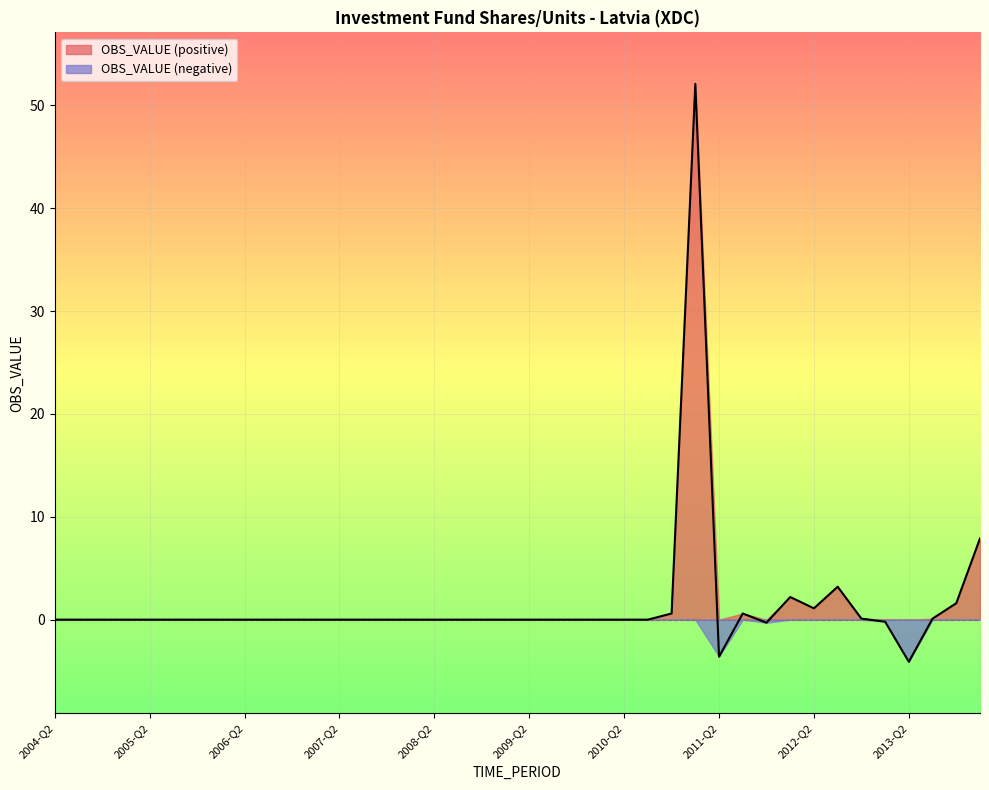

List the labels in order of value, smallest first.

2013-Q2, 2011-Q2, 2011-Q4, 2013-Q1, 2004-Q2, 2004-Q3, 2004-Q4, 2005-Q1, 2005-Q2, 2005-Q3, 2005-Q4, 2006-Q1, 2006-Q2, 2006-Q3, 2006-Q4, 2007-Q1, 2007-Q2, 2007-Q3, 2007-Q4, 2008-Q1, 2008-Q2, 2008-Q3, 2008-Q4, 2009-Q1, 2009-Q2, 2009-Q3, 2009-Q4, 2010-Q1, 2010-Q2, 2010-Q3, 2012-Q4, 2013-Q3, 2010-Q4, 2011-Q3, 2012-Q2, 2013-Q4, 2012-Q1, 2012-Q3, 2014-Q1, 2011-Q1